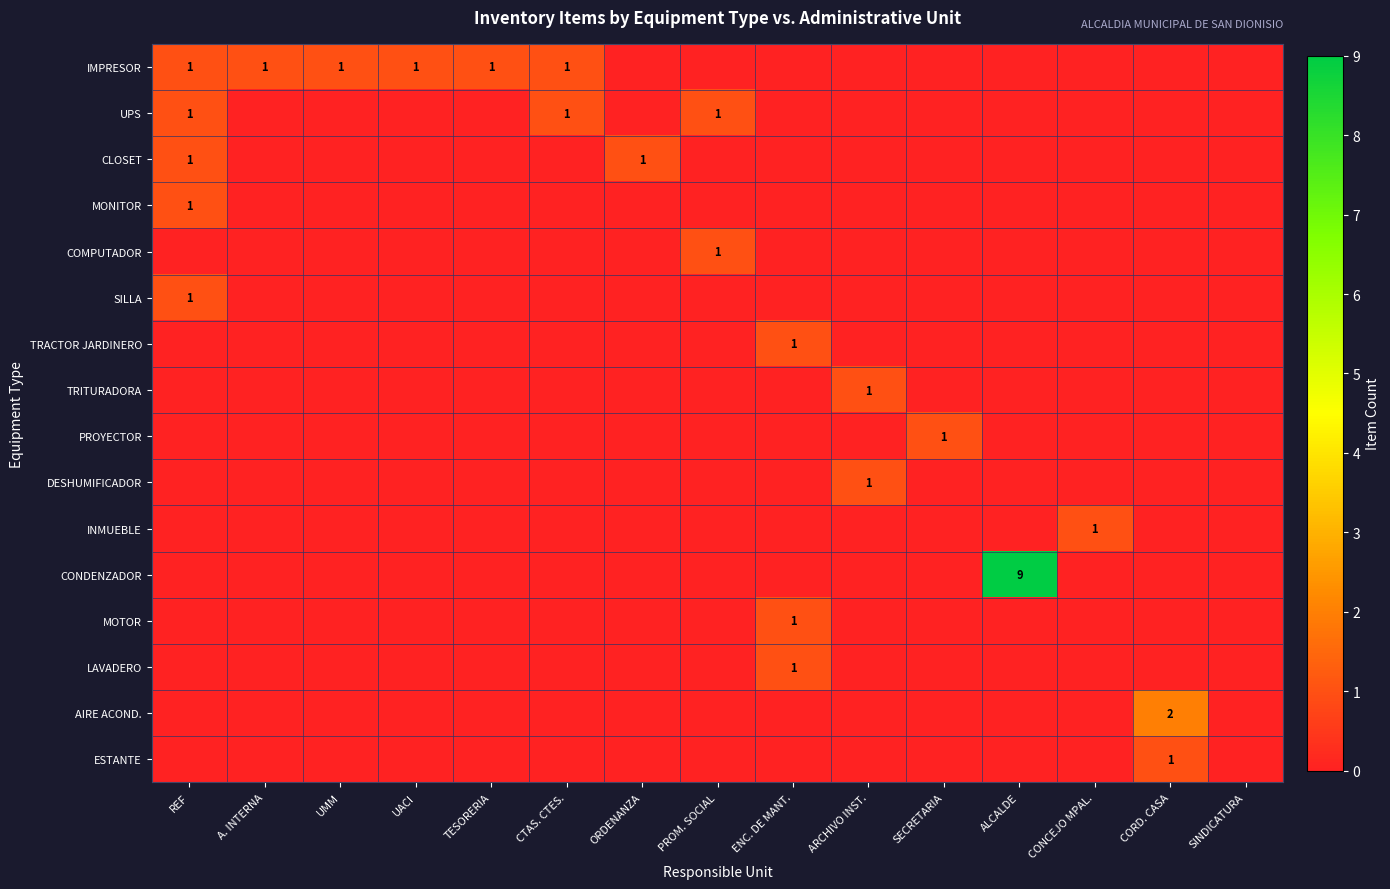

Is the value of CONDENZADOR at REF greater than the value of MOTOR at SINDICATURA?

No